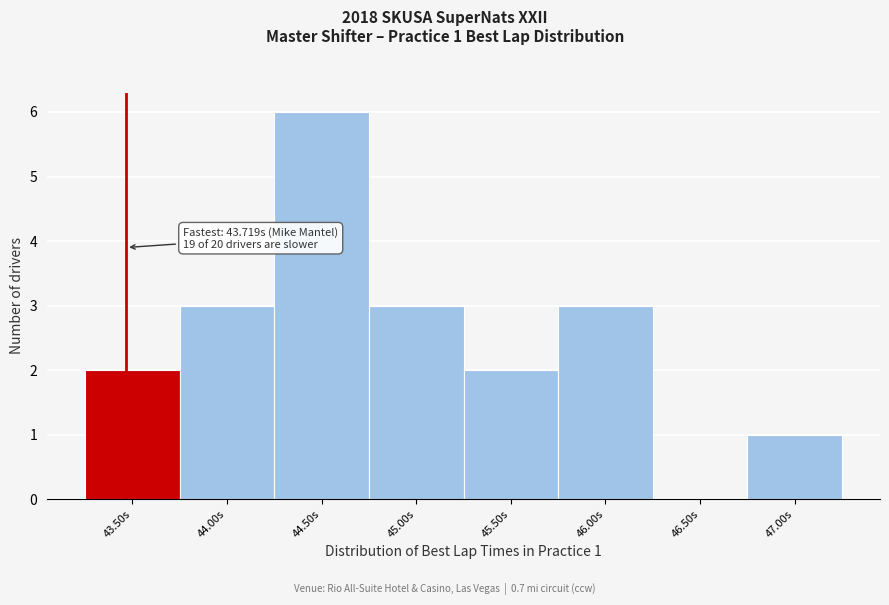

Reading right to left, what are all the values shown in this chart?

47.00s=1	46.50s=0	46.00s=3	45.50s=2	45.00s=3	44.50s=6	44.00s=3	43.50s=2